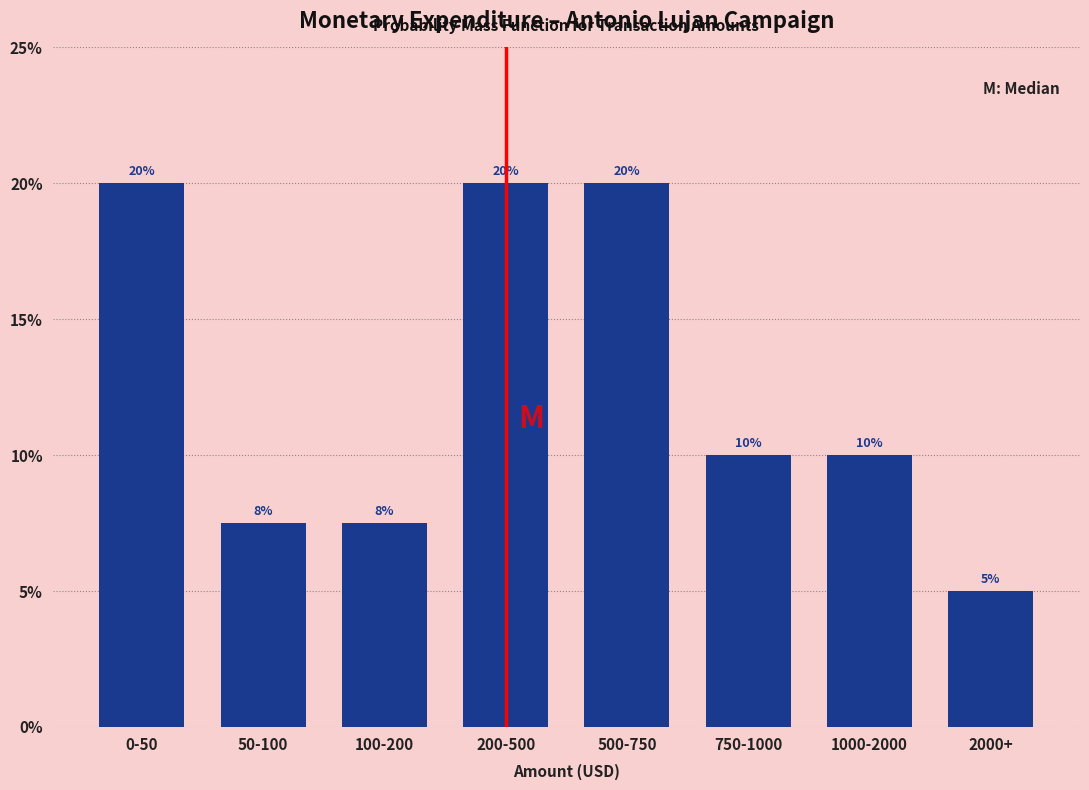

What is the approximate value at 50-100?

7.5